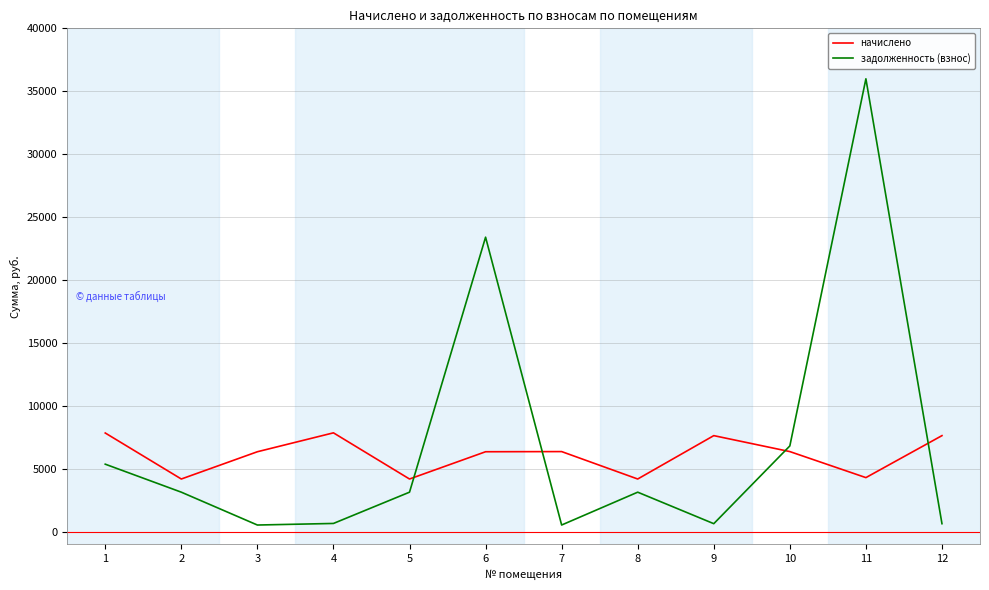

List the series in order of their overall mean, highest first.

задолженность (взнос), начислено